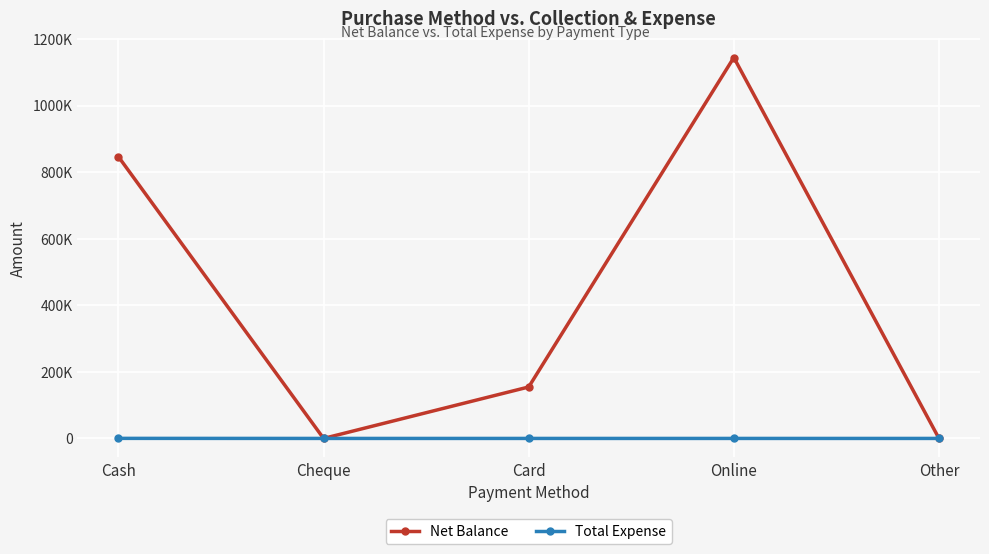

What is the sum of all Net Balance values?

2145318